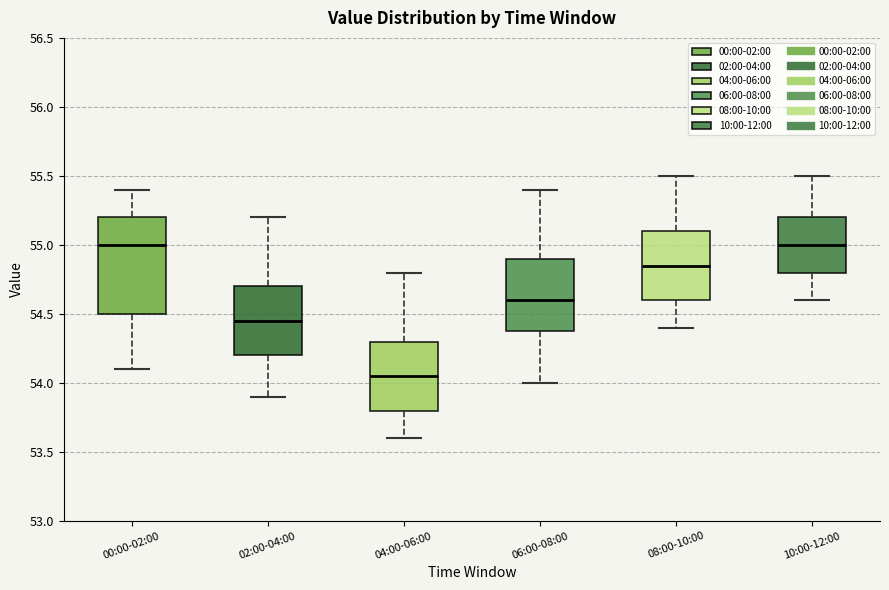

Where does the lower whisker of the box for 06:00-08:00 end on the y-axis? The values are not printed on the chart, so give them approximately, as read against the axis.

54.00